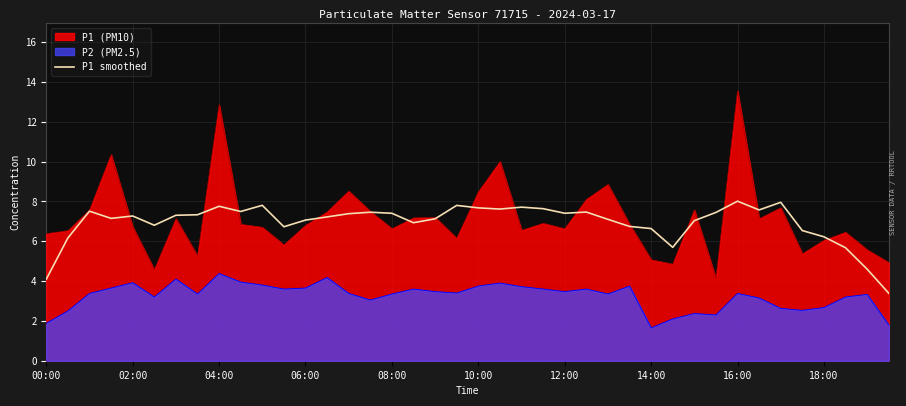

True or false: P2 (PM2.5) and P1 smoothed cross at least once.

False